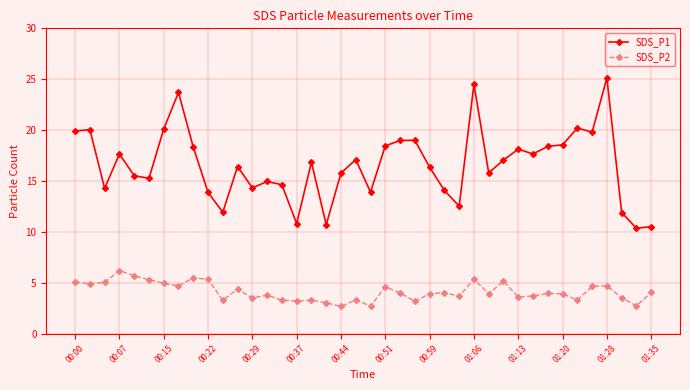

Which series has the largest range (max minus min)?

SDS_P1